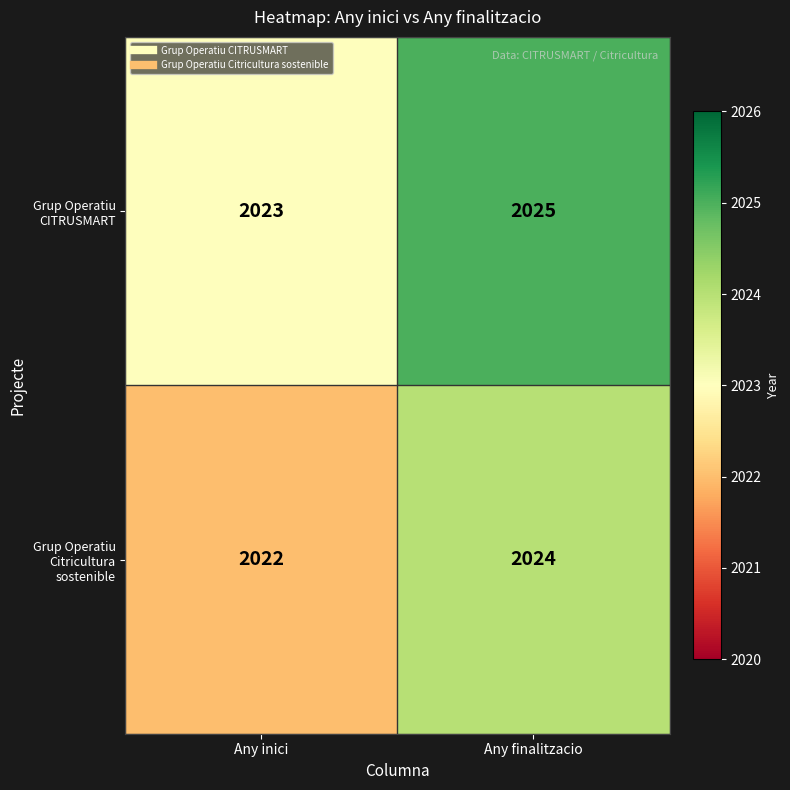

Reading left to right, transcribe all the data shown in this chart.

Grup Operatiu CITRUSMART: 2023	2025
Grup Operatiu Citricultura sostenible: 2022	2024